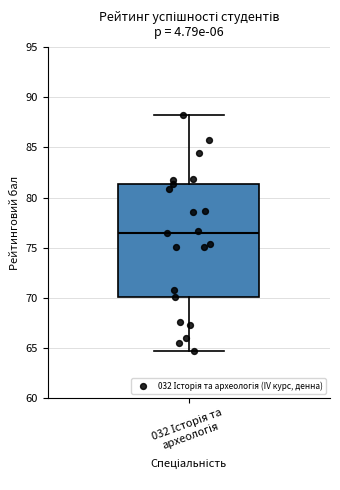

Read this box plot against the y-axis: the position of the median line, the range covered by the box, and the ends of both whiskers. The values are not printed on the chart, so give them approximately, as read against the axis.

median 76.5, box 70.0 to 81.5, whiskers 64.5 to 88.0